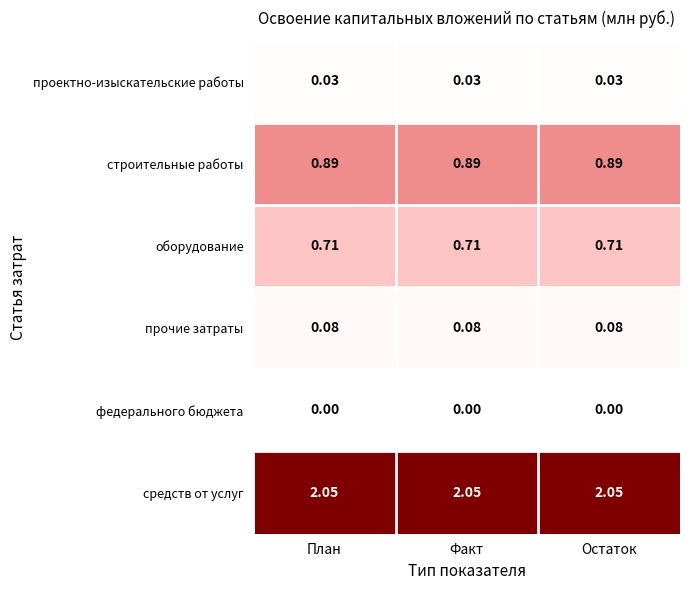

Is the value of прочие затраты at Остаток greater than the value of проектно-изыскательские работы at Факт?

Yes